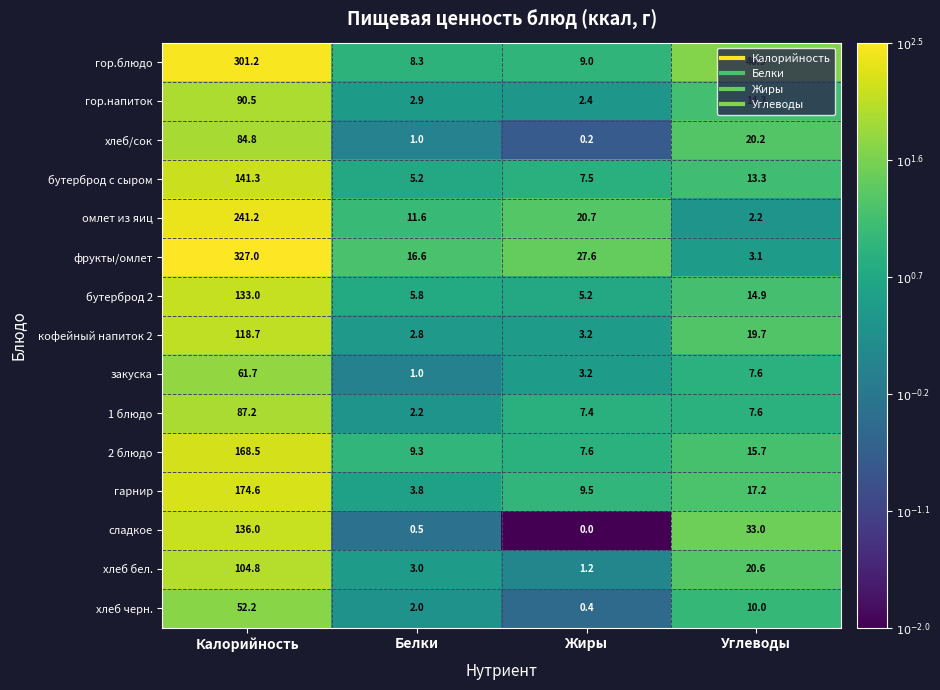

Which series has the largest total across all categories?

фрукты/омлет